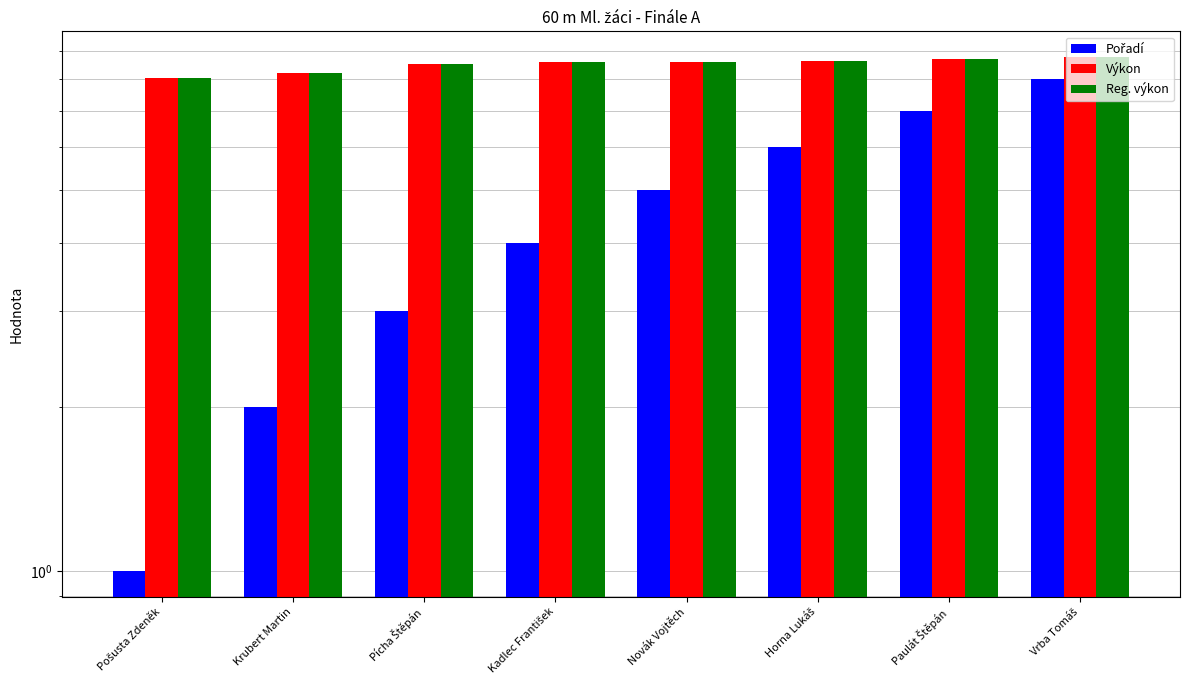

What is the spread (max minus min) of values at Vrba Tomáš?

0.8